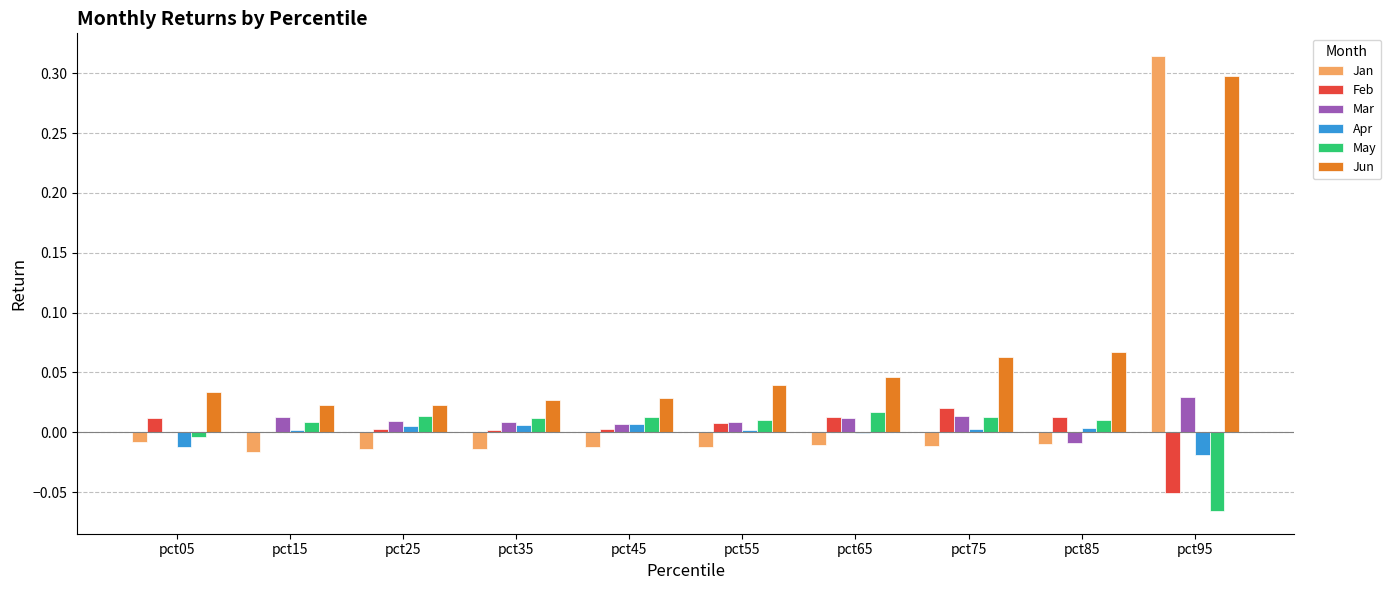

The value of May at pct55 is 0.0. True or false?

True